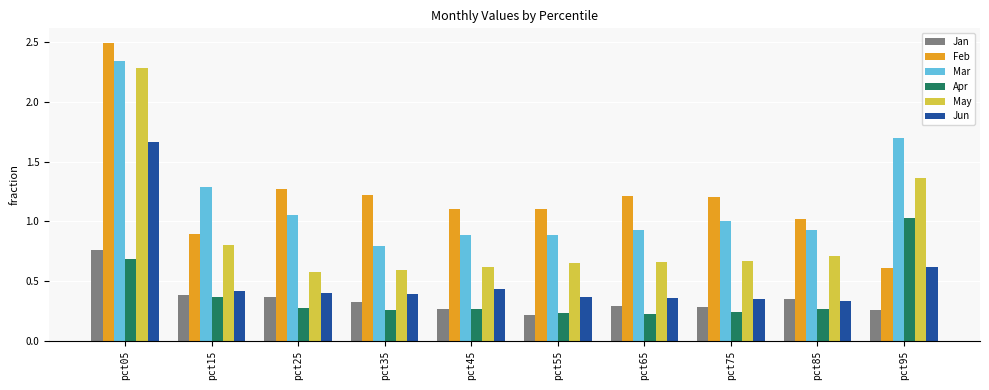

Is it true that Jun equals 1.7 at pct05?

True